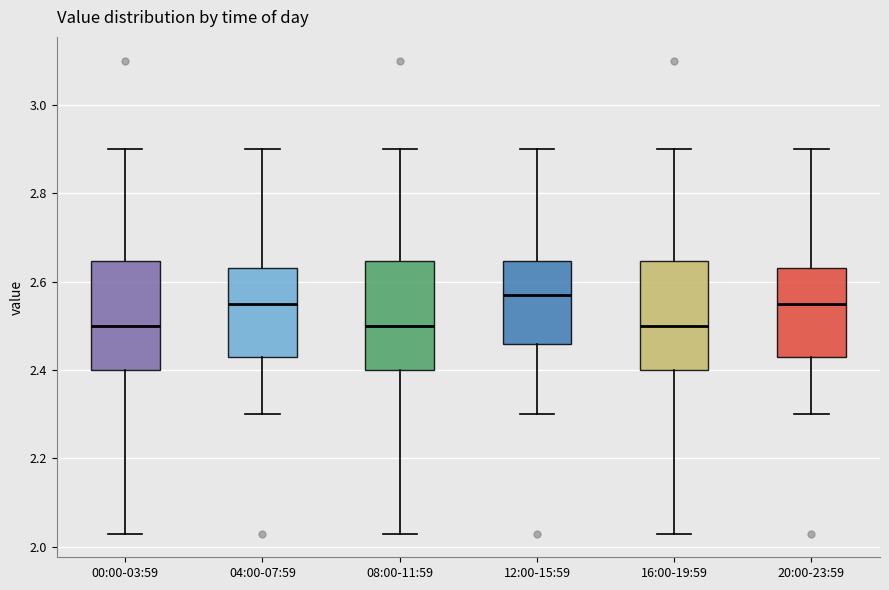

Reading left to right, read every box against the y-axis: the position of its median line, the range the box covers, and the ends of its whiskers. The values are not printed on the chart, so give them approximately, as read against the axis.

00:00-03:59: median 2.50, box 2.40 to 2.64, whiskers 2.04 to 2.90
04:00-07:59: median 2.56, box 2.44 to 2.64, whiskers 2.30 to 2.90
08:00-11:59: median 2.50, box 2.40 to 2.64, whiskers 2.04 to 2.90
12:00-15:59: median 2.58, box 2.46 to 2.64, whiskers 2.30 to 2.90
16:00-19:59: median 2.50, box 2.40 to 2.64, whiskers 2.04 to 2.90
20:00-23:59: median 2.56, box 2.44 to 2.64, whiskers 2.30 to 2.90